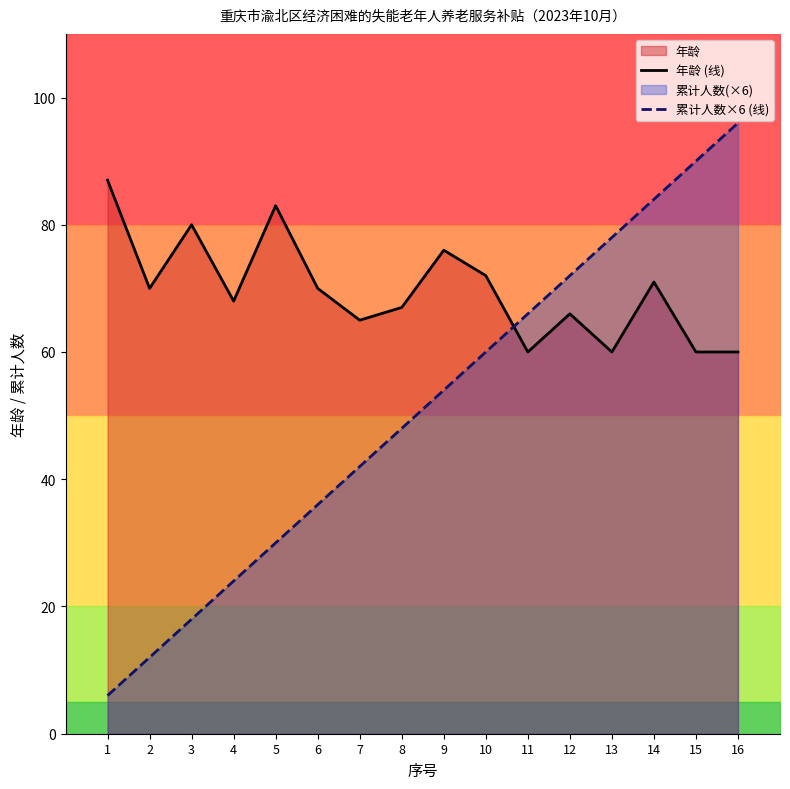

Between which two adjacent categories do 累计人数×6 (线) and 年龄 (线) first intersect?

10 and 11